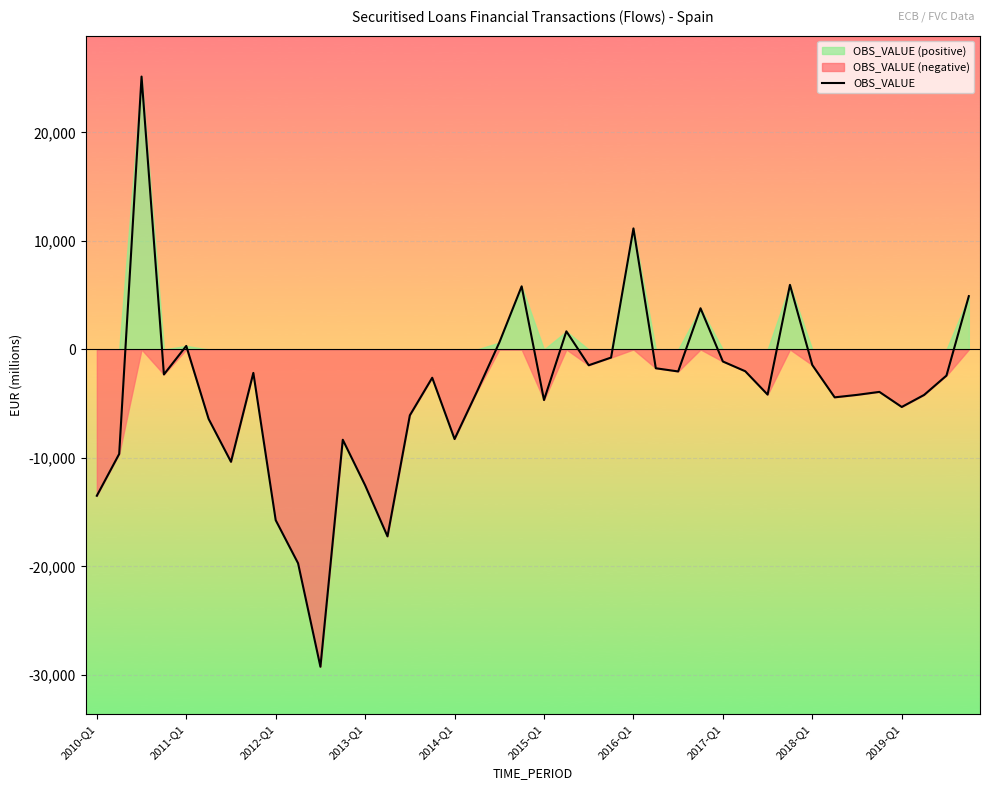

The chart shows a value of -1732 at 25. True or false?

True